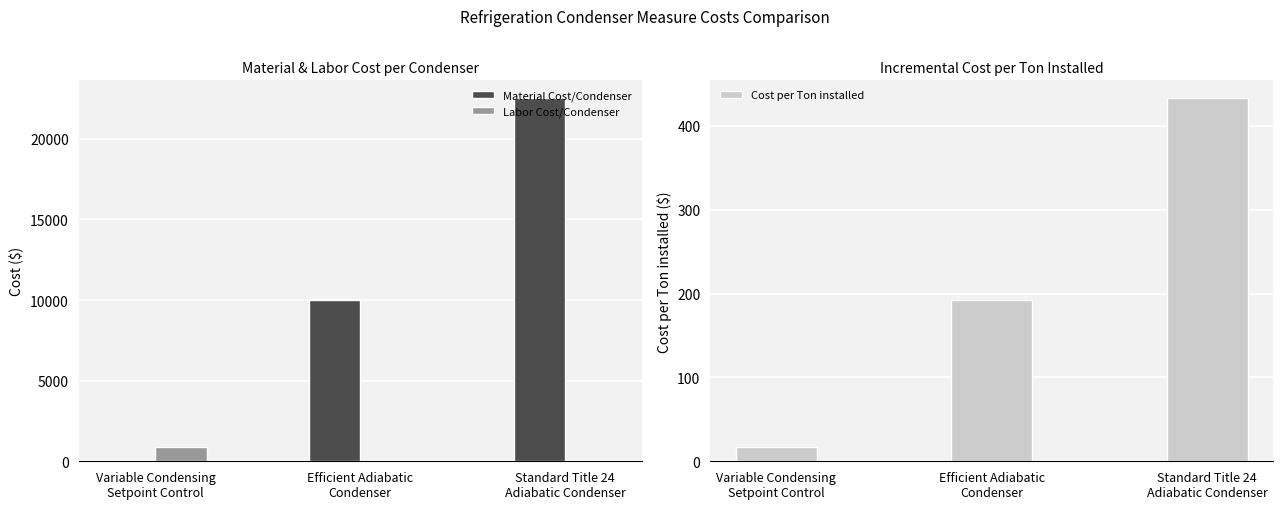

What is the average value of the Labor Cost/Condenser series?

289